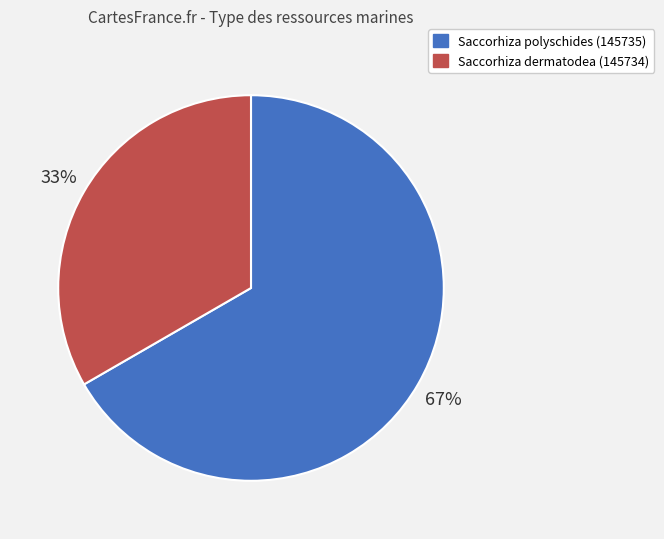

Is it true that Saccorhiza dermatodea (145734) is 46% of the pie?

False